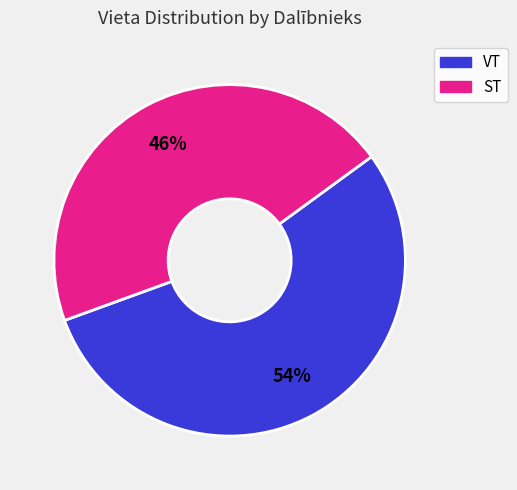

Does any single category account for the majority?

Yes